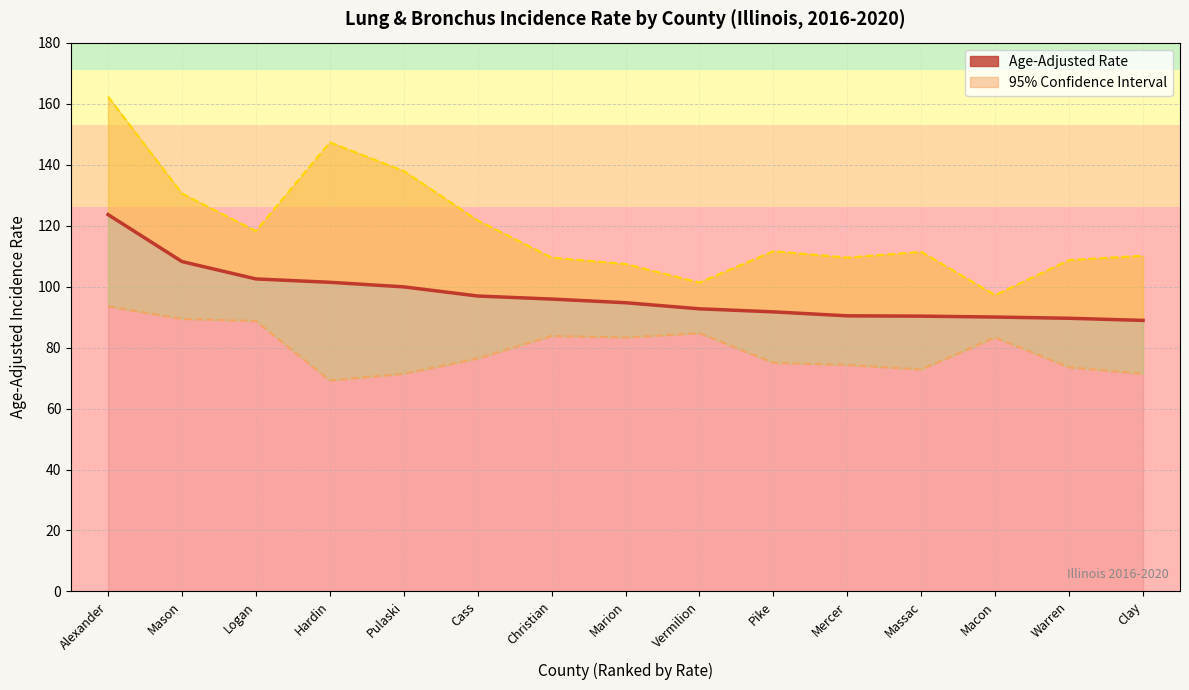

What is the difference between the values at Marion and Macon?

4.7